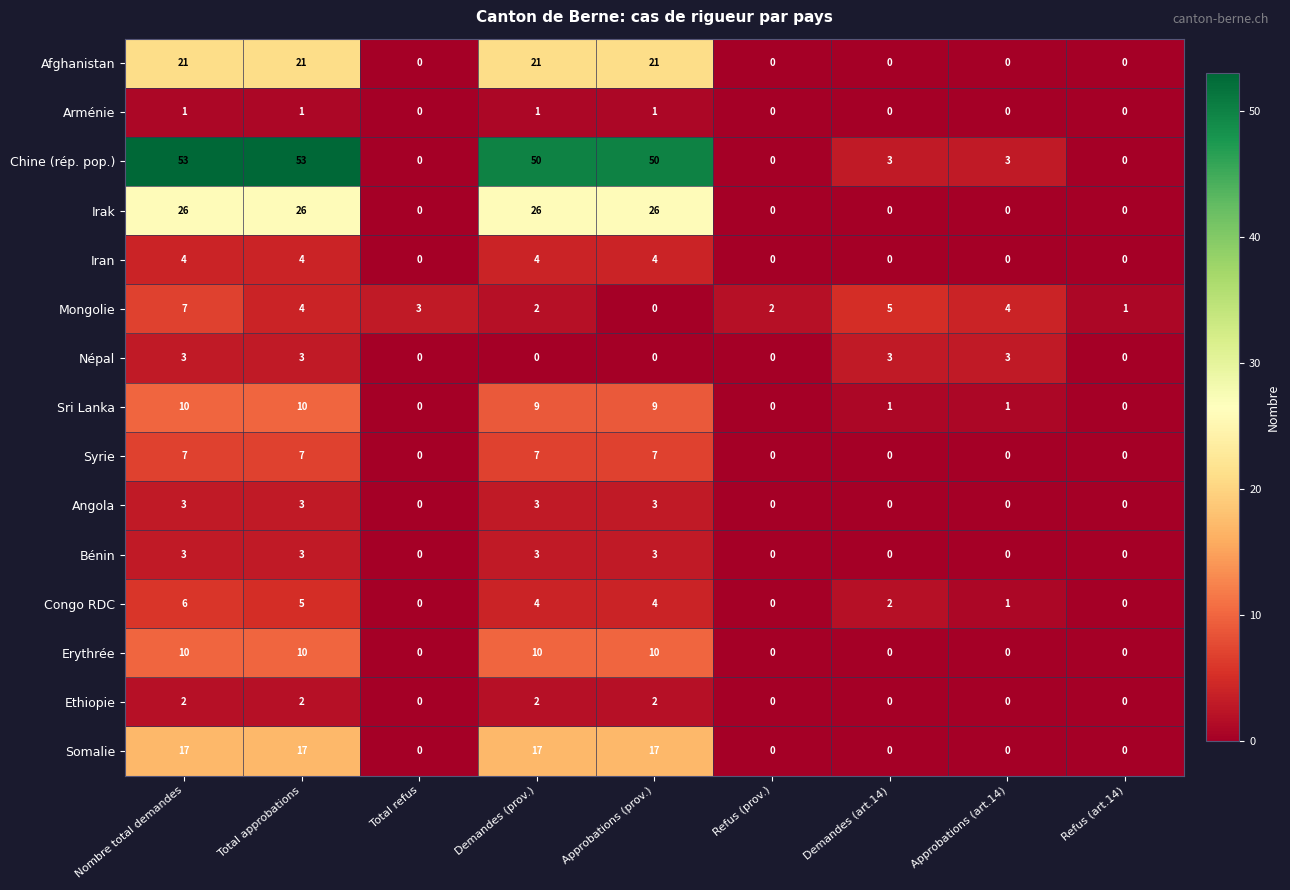

What is the total value across all series at Nombre total demandes?

173